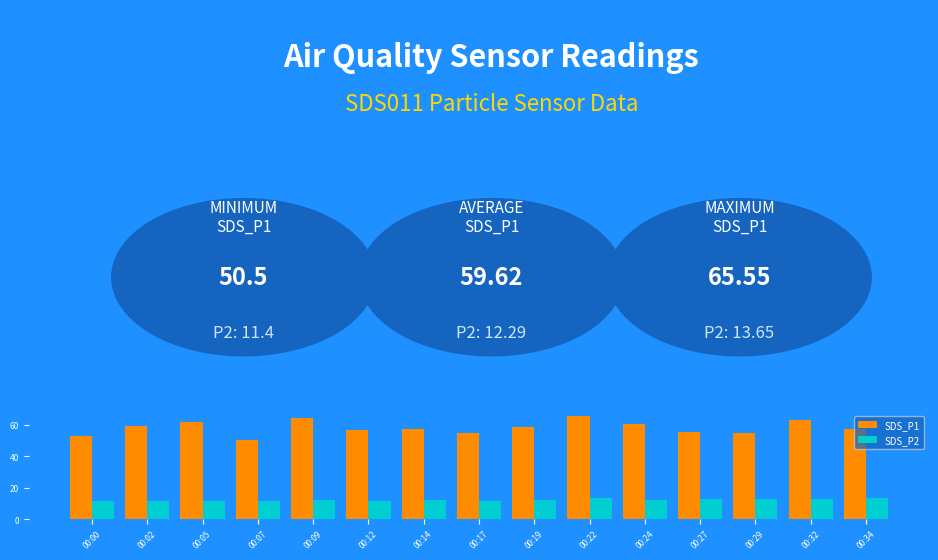

What is the average value of the SDS_P2 series?

12.3